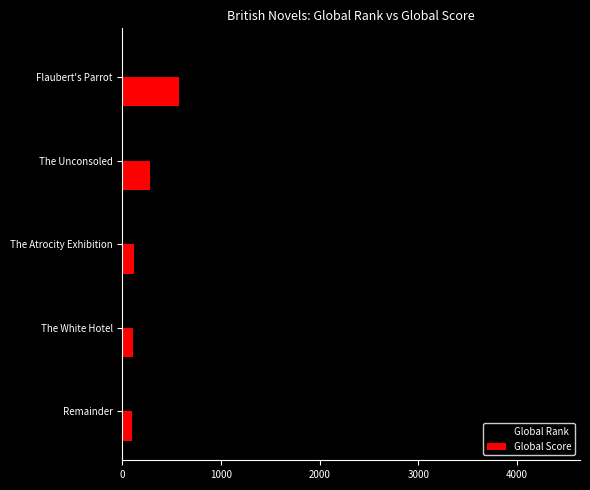

What are all the series names shown in the legend?

Global Rank, Global Score